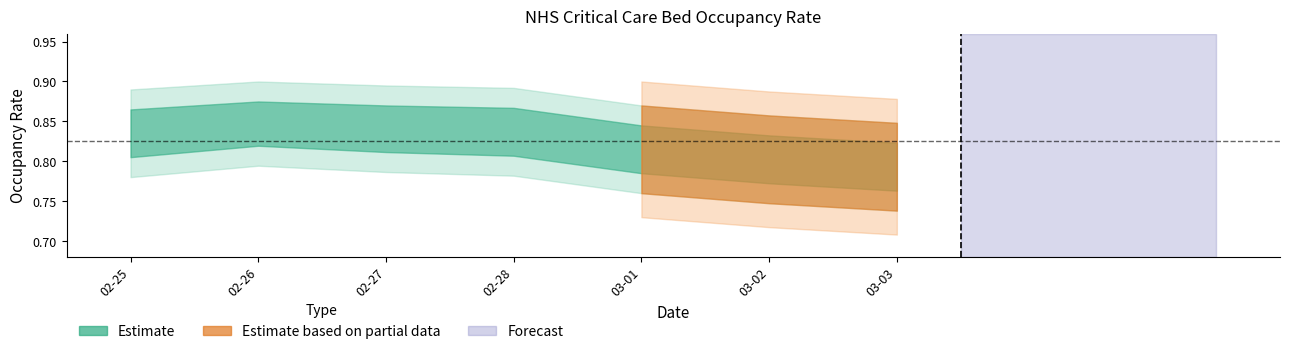

Rank the categories by value from highest to lowest.

02-26, 02-27, 02-28, 02-25, 03-01, 03-02, 03-03